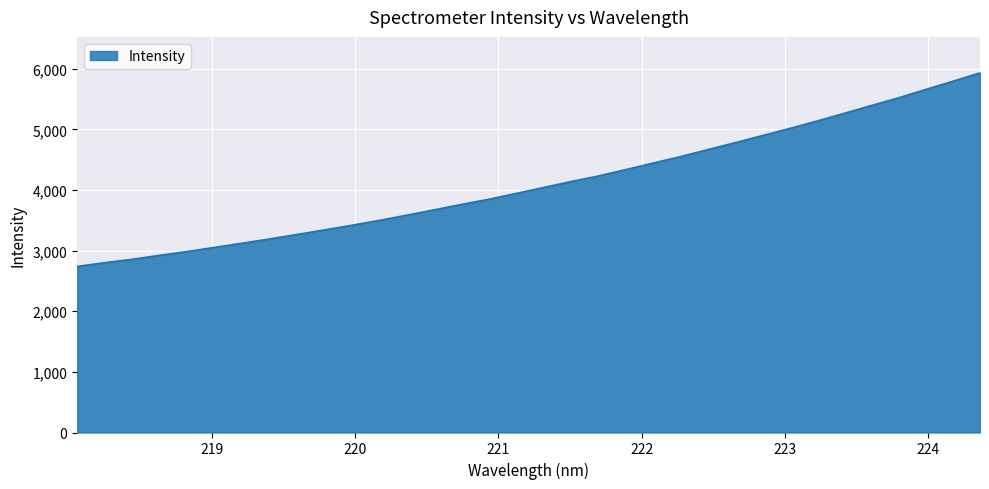

What is the smallest value displayed?

2739.5